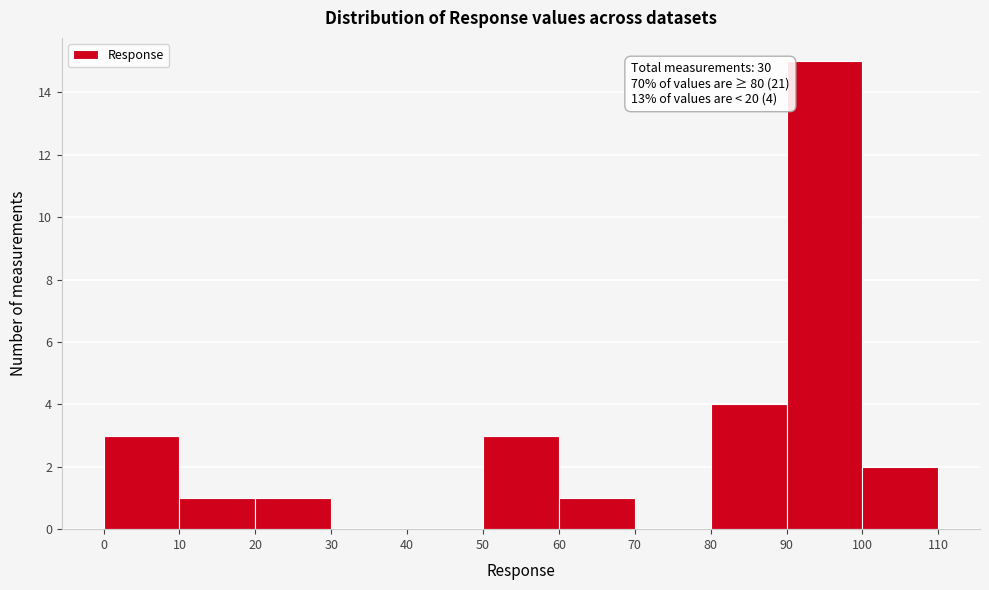

Which range on the x-axis has the tallest bar?

90 to 100